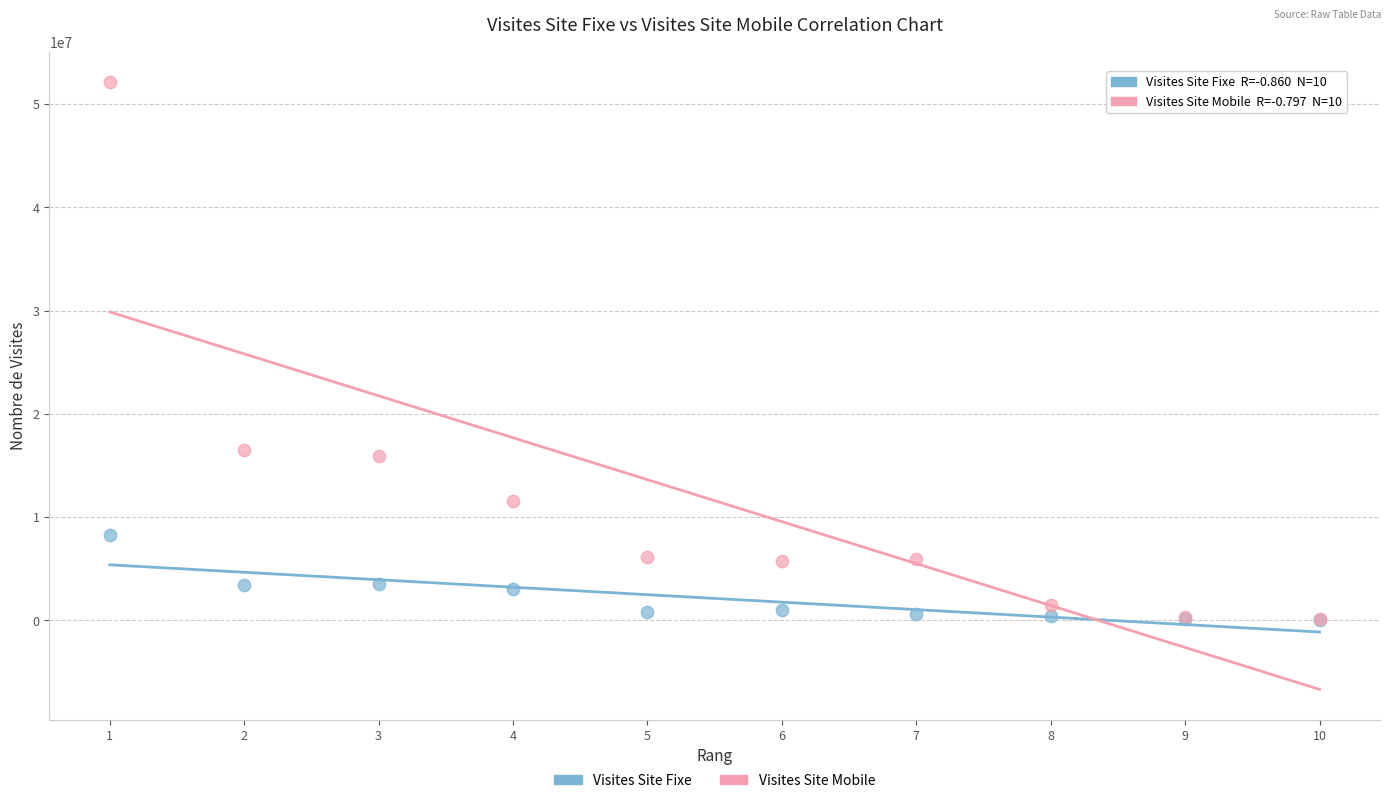

Which series has the widest spread of Y values?

Visites Site Mobile